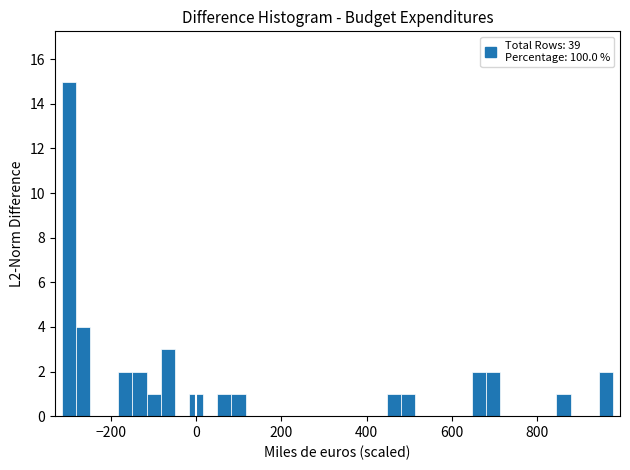

Around what value on the x-axis is the tallest bar? Give the approximate position of its centre, as read against the axis.

-300